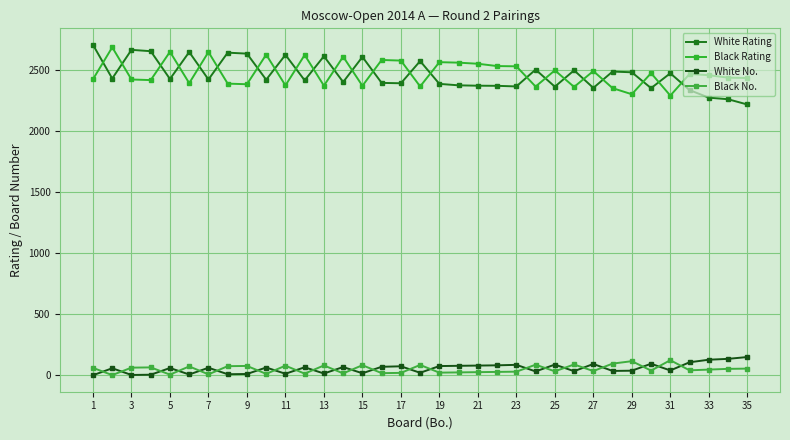

What is the sum of all Black Rating values?

86705